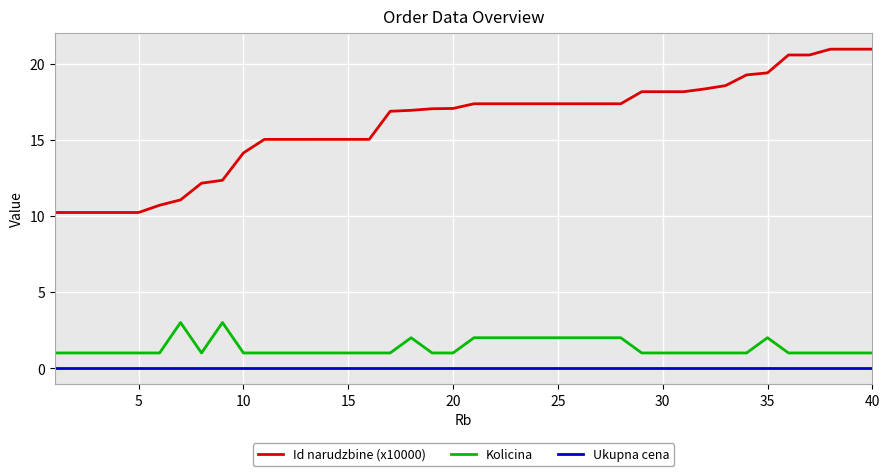

Which series has the largest total across all categories?

Id narudzbine (x10000)